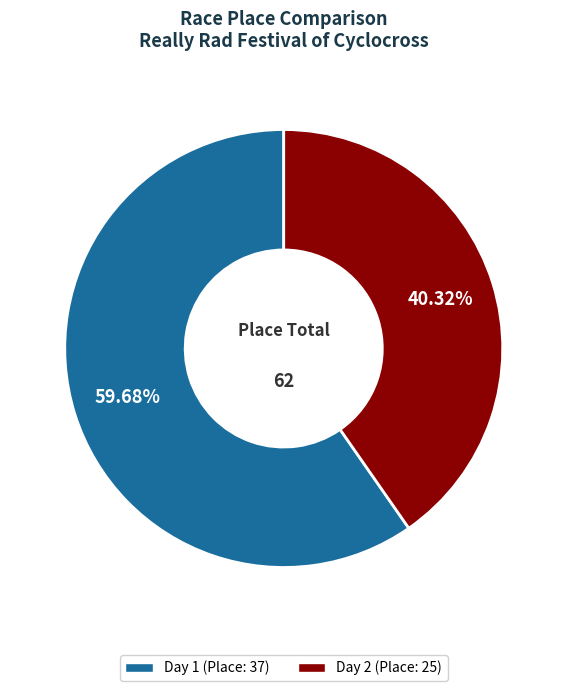

Which slice represents more than half of the pie?

Day 1 (Place: 37)